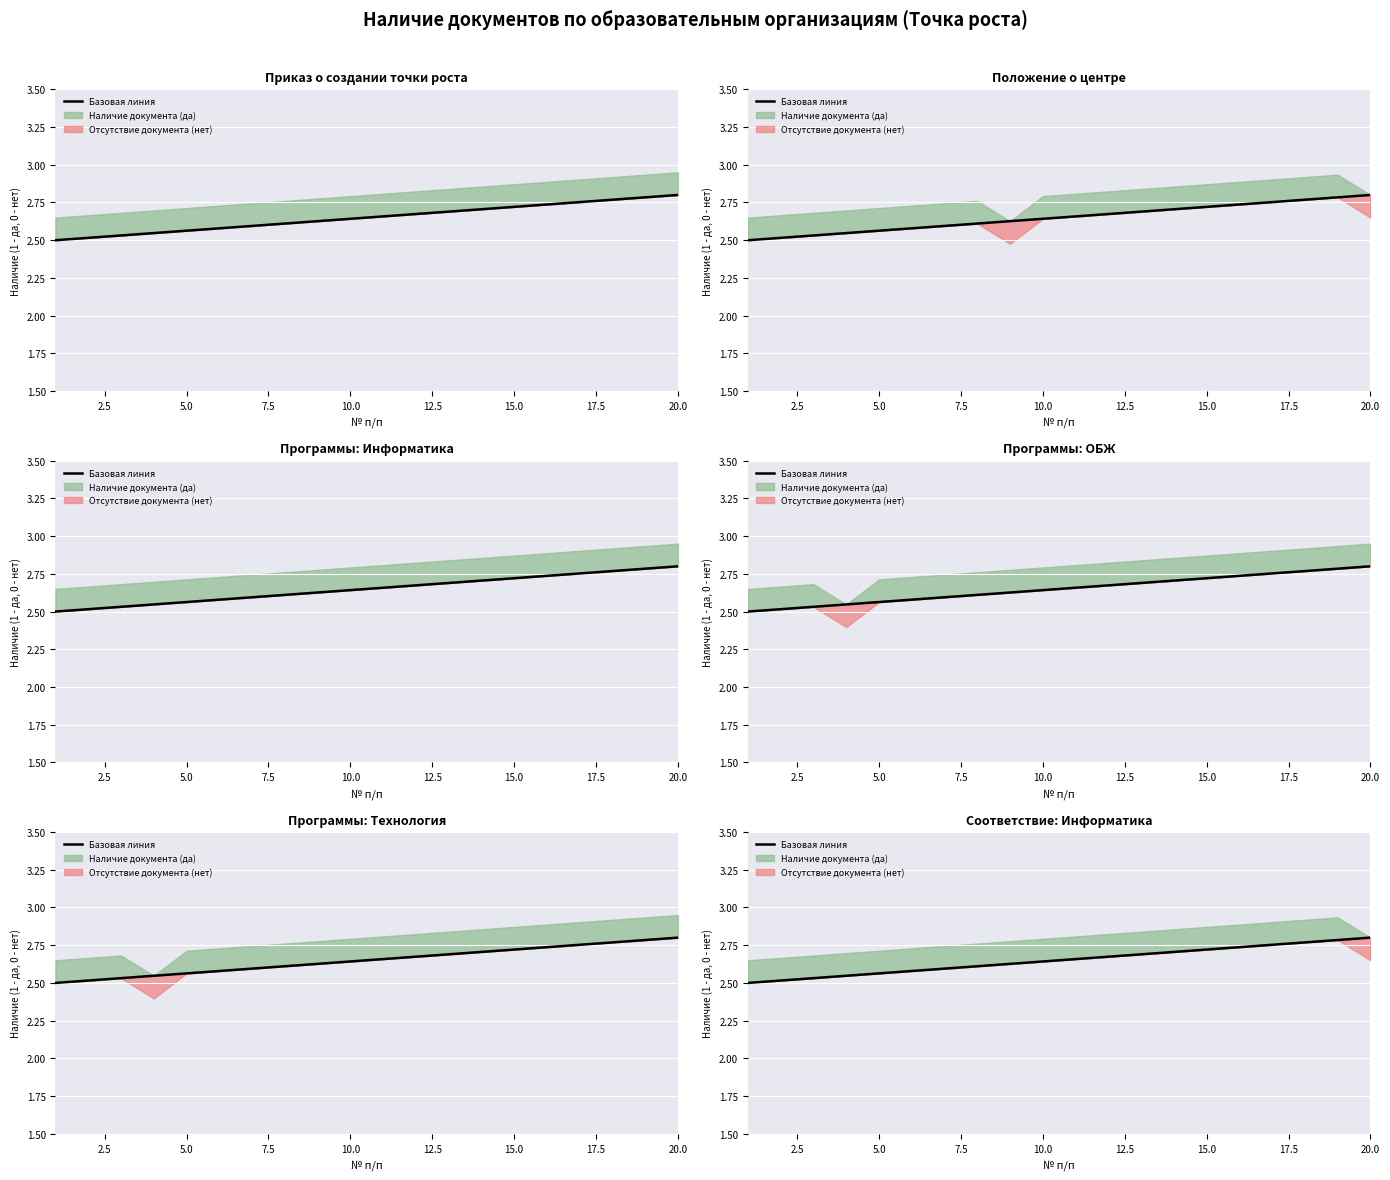

Is it true that the value at 18 is 4.4?

False